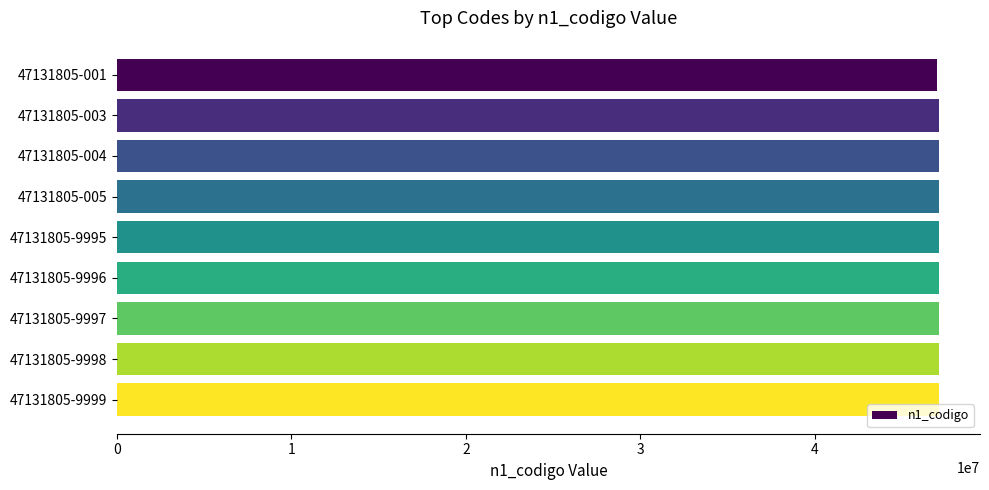

Approximately how many times larger is the value at 47131805-9998 compared to 47131805-9999?

1.0